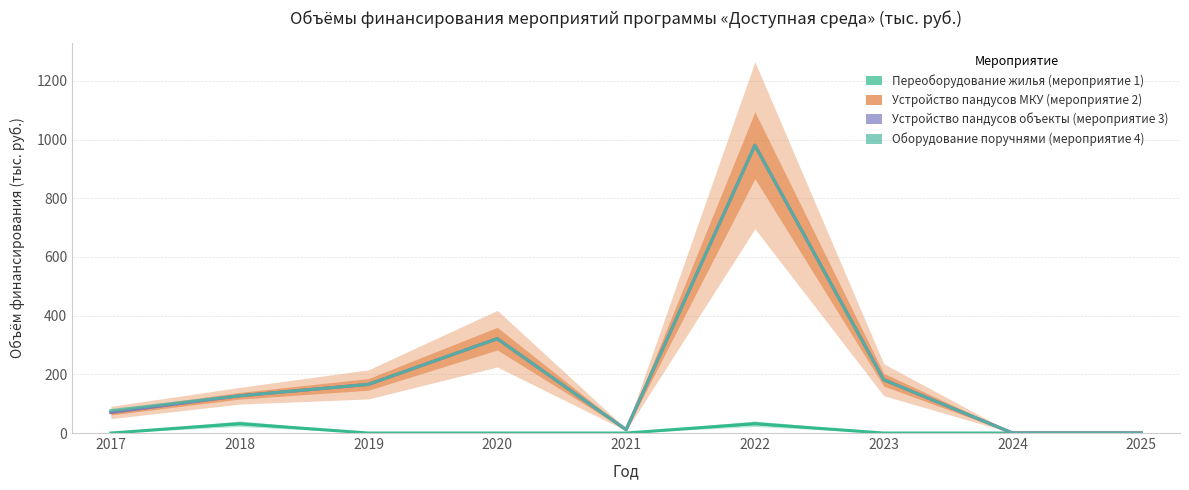

What is the average value of the Оборудование поручнями (мероприятие 4) series?

207.2